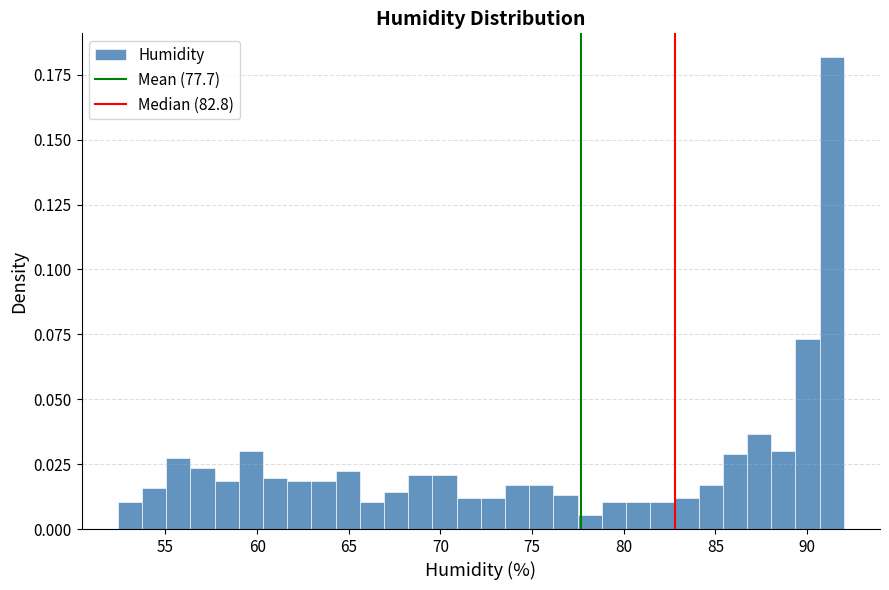

Read against the x-axis, roughly where is the centre of the tallest bar?

91.5